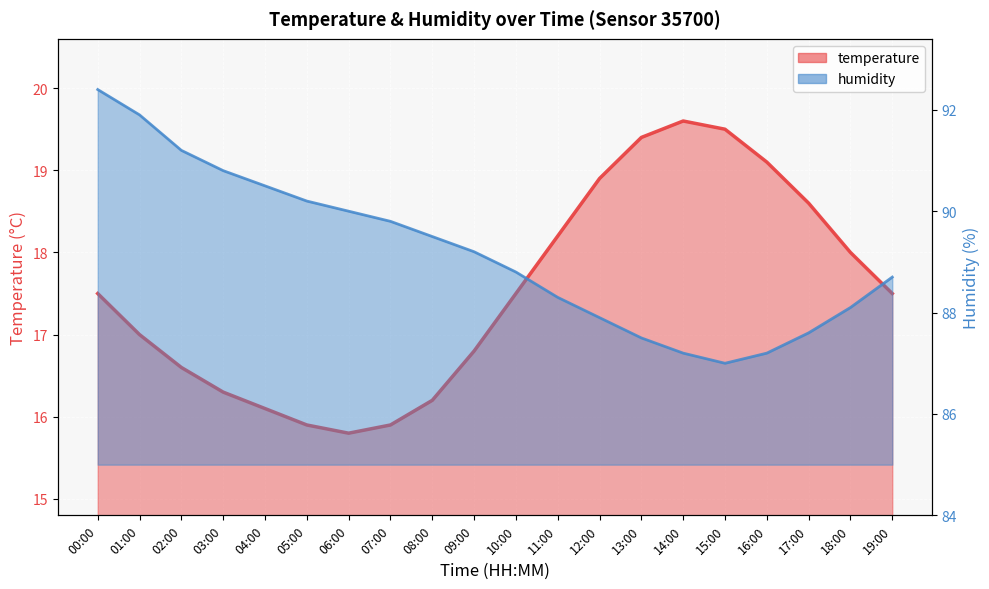

List the series in order of their overall mean, highest first.

humidity, temperature